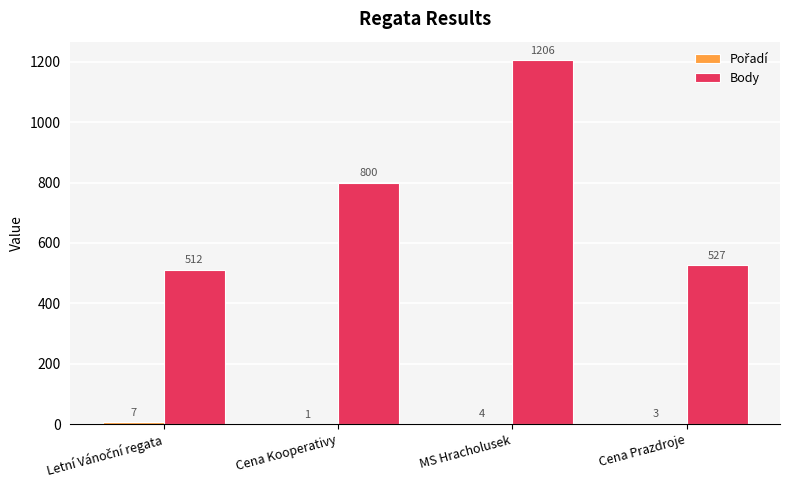

The value of Body at MS Hracholusek is 761. True or false?

False